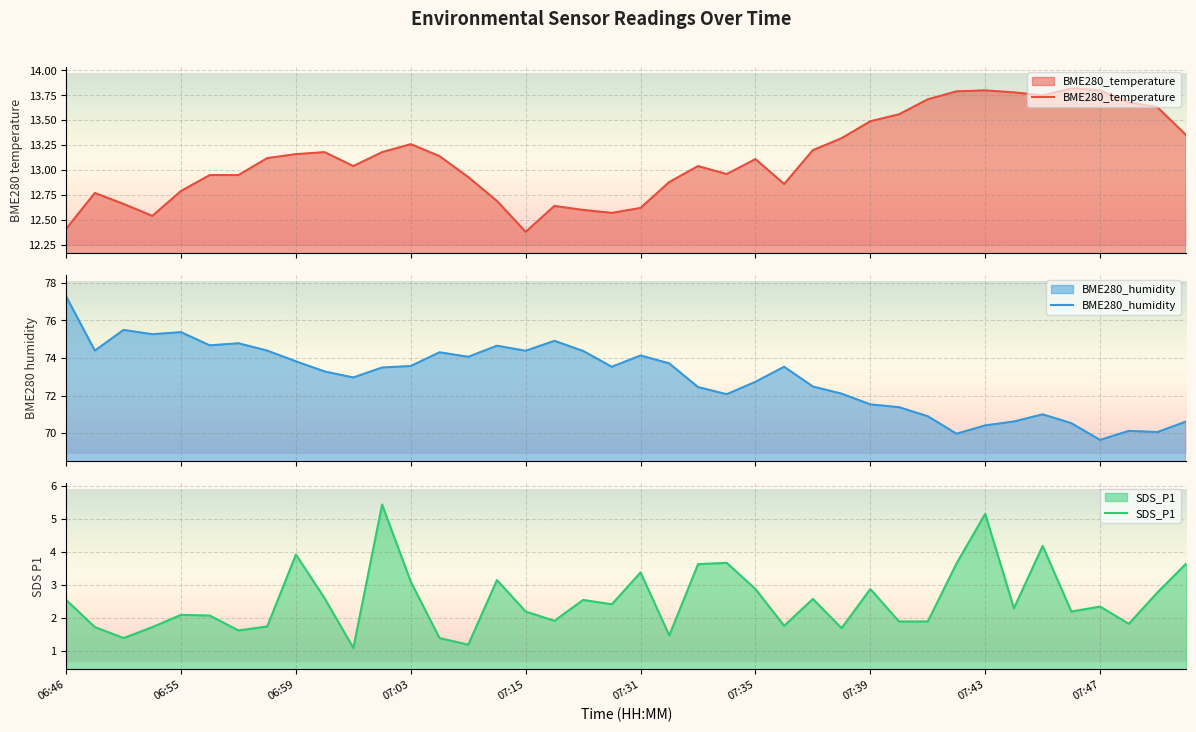

Is it true that SDS_P1 equals 2.3 at 07:43?

False